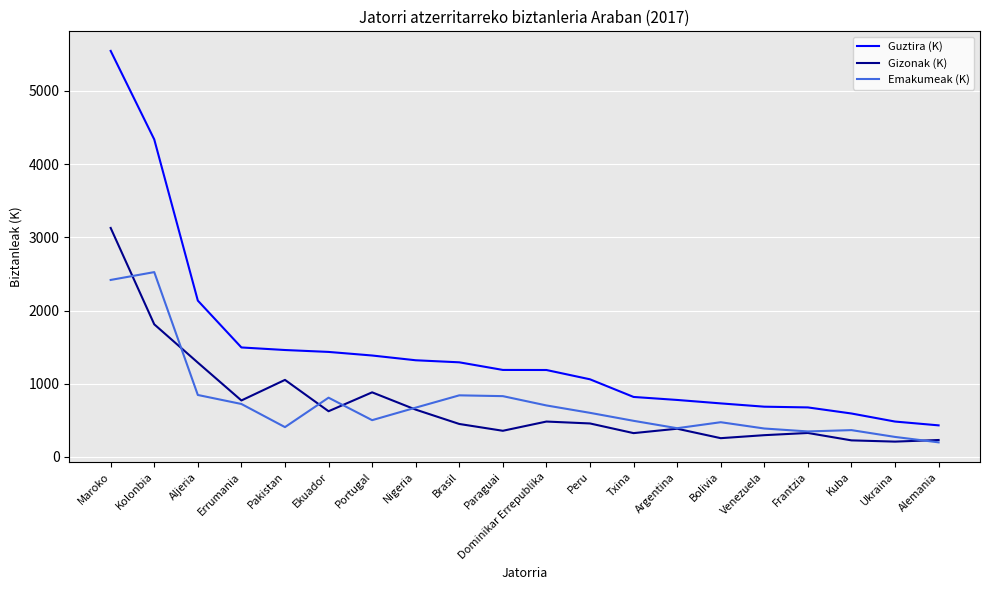

At which label does Emakumeak (K) first exceed 603?

Maroko